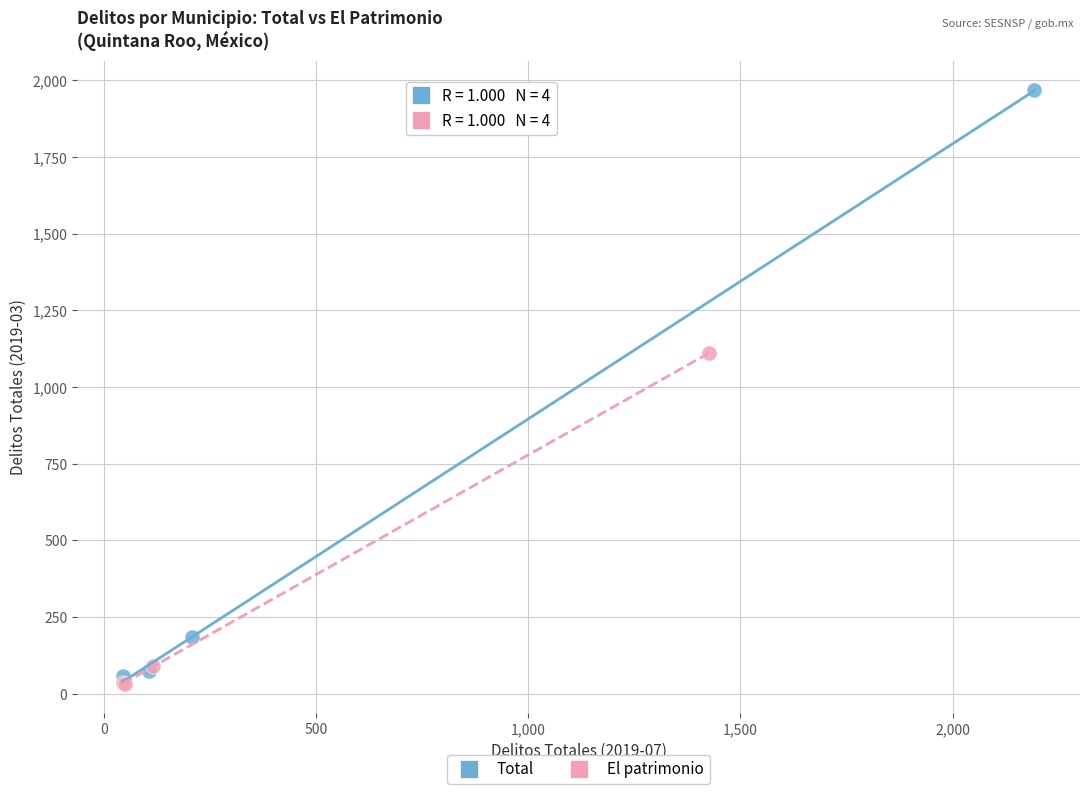

Which series has the largest Y range (max minus min)?

Total